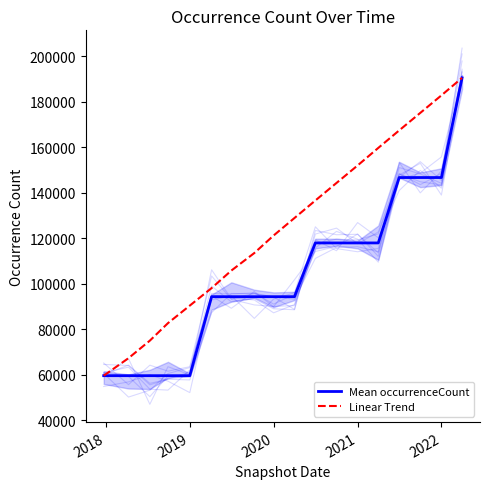

The value of Mean occurrenceCount at 2021 is 117876.0. True or false?

True